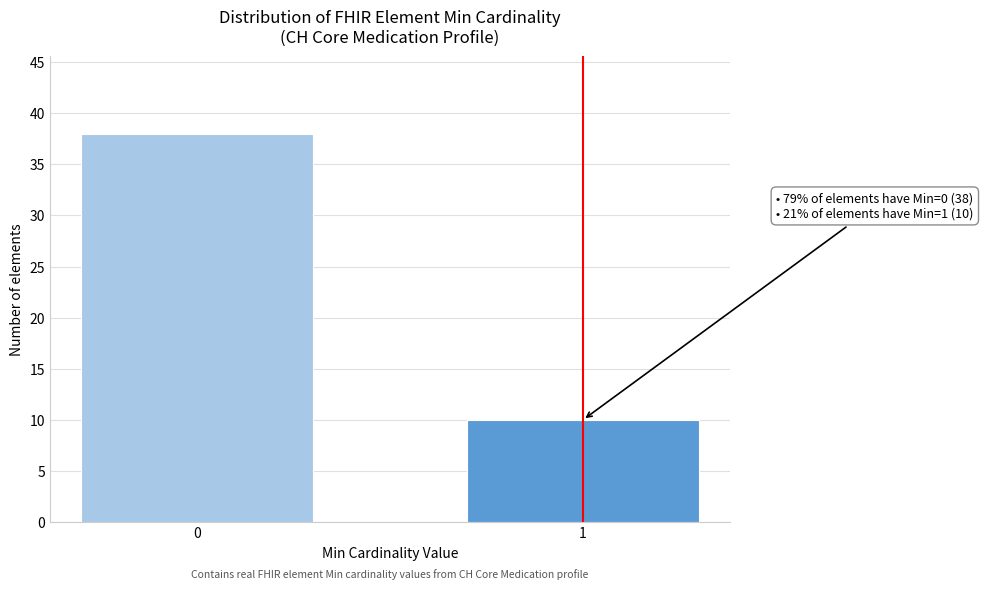

Reading left to right, extract all data points from this chart.

0=38	1=10